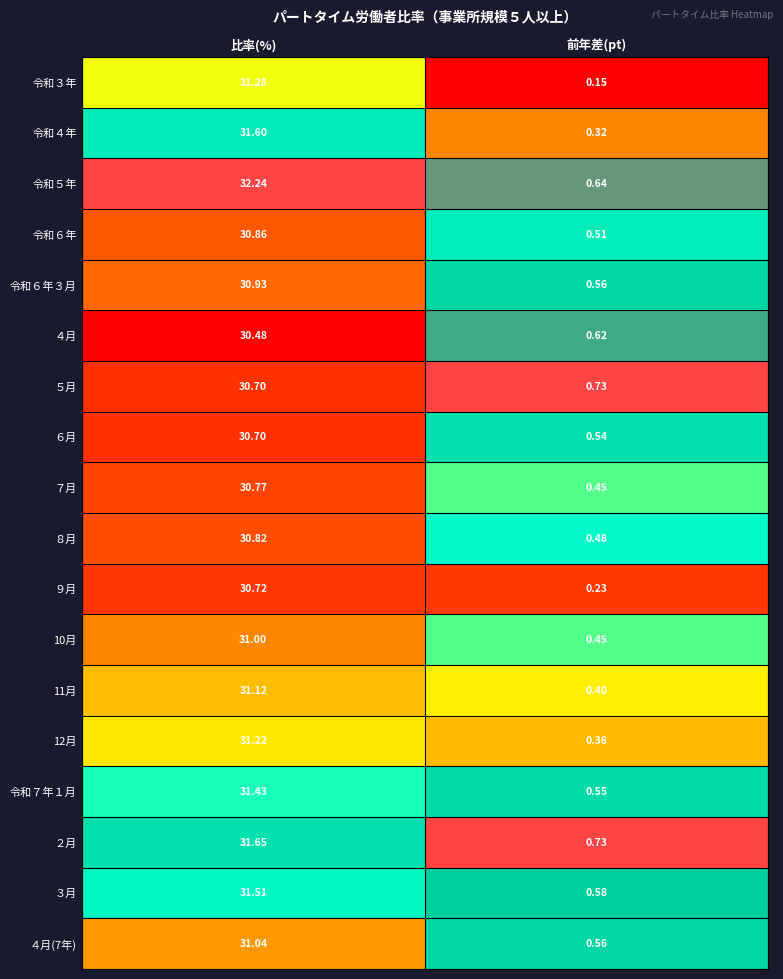

At which category does the chart reach its peak across all series?

比率(%)